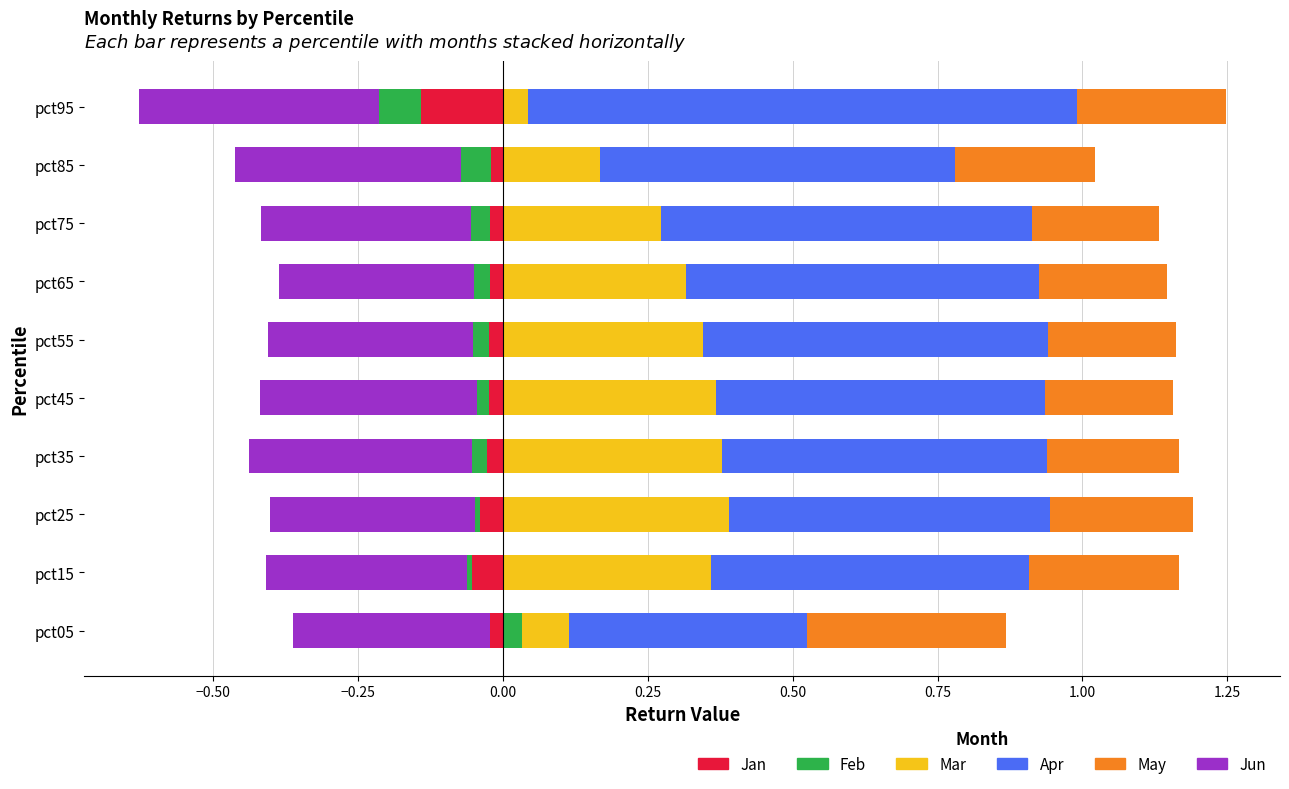

Reading left to right, list all the values displayed in this chart.

Jan: pct05=-0.0	pct15=-0.1	pct25=-0.0	pct35=-0.0	pct45=-0.0	pct55=-0.0	pct65=-0.0	pct75=-0.0	pct85=-0.0	pct95=-0.1
Feb: pct05=0.0	pct15=-0.0	pct25=-0.0	pct35=-0.0	pct45=-0.0	pct55=-0.0	pct65=-0.0	pct75=-0.0	pct85=-0.1	pct95=-0.1
Mar: pct05=0.1	pct15=0.4	pct25=0.4	pct35=0.4	pct45=0.4	pct55=0.3	pct65=0.3	pct75=0.3	pct85=0.2	pct95=0.0
Apr: pct05=0.4	pct15=0.5	pct25=0.6	pct35=0.6	pct45=0.6	pct55=0.6	pct65=0.6	pct75=0.6	pct85=0.6	pct95=0.9
May: pct05=0.3	pct15=0.3	pct25=0.2	pct35=0.2	pct45=0.2	pct55=0.2	pct65=0.2	pct75=0.2	pct85=0.2	pct95=0.3
Jun: pct05=-0.3	pct15=-0.3	pct25=-0.4	pct35=-0.4	pct45=-0.4	pct55=-0.4	pct65=-0.3	pct75=-0.4	pct85=-0.4	pct95=-0.4